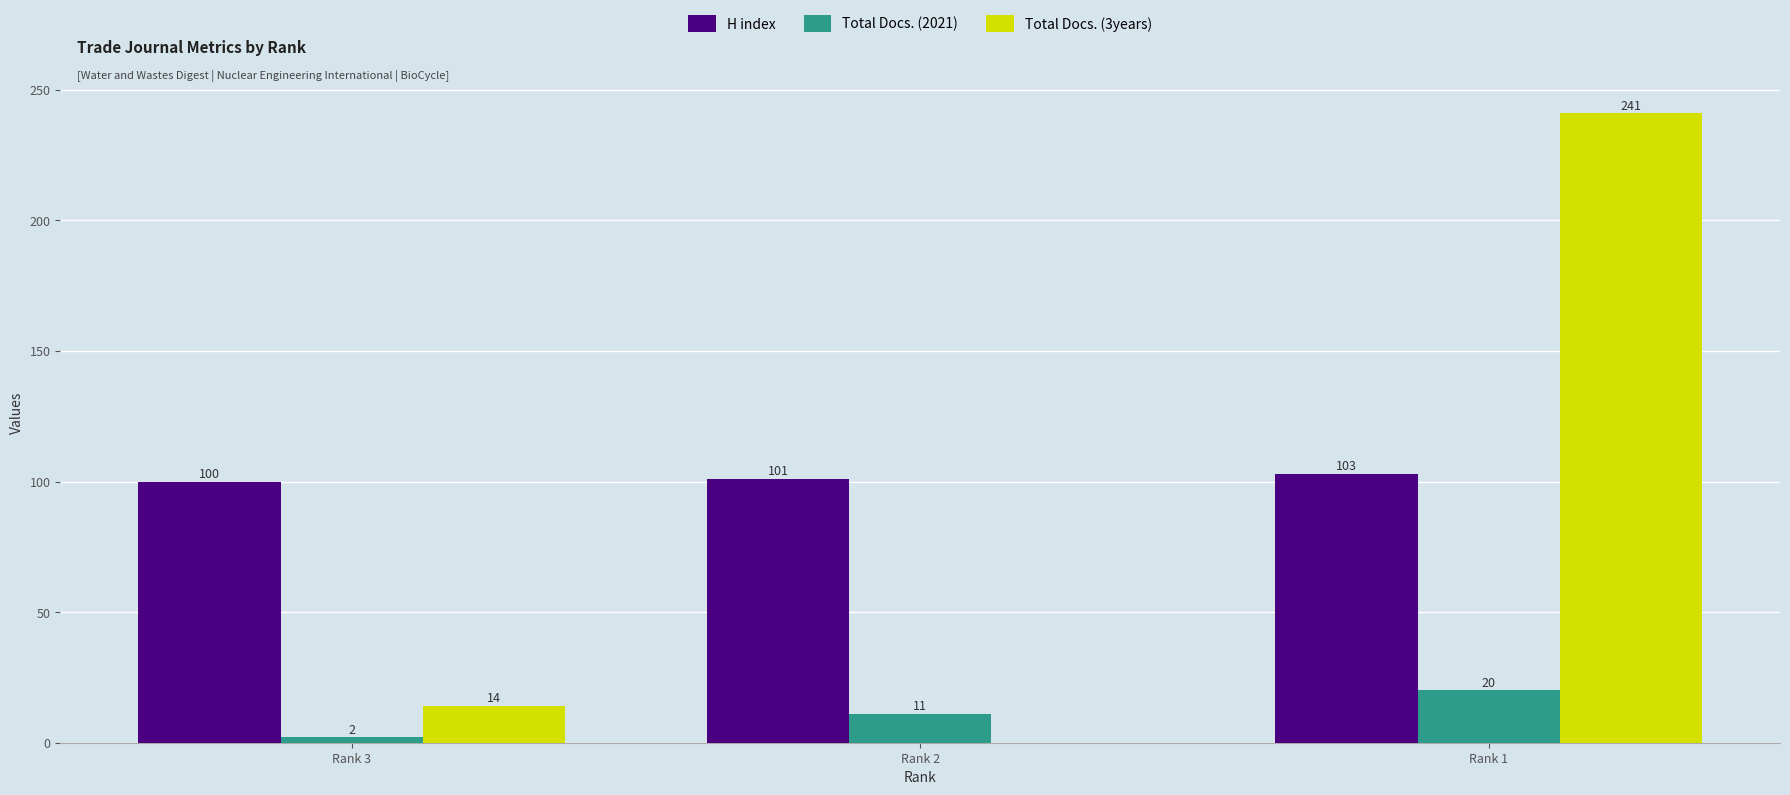

True or false: Total Docs. (3years) has a value of 14 at Rank 3.

True